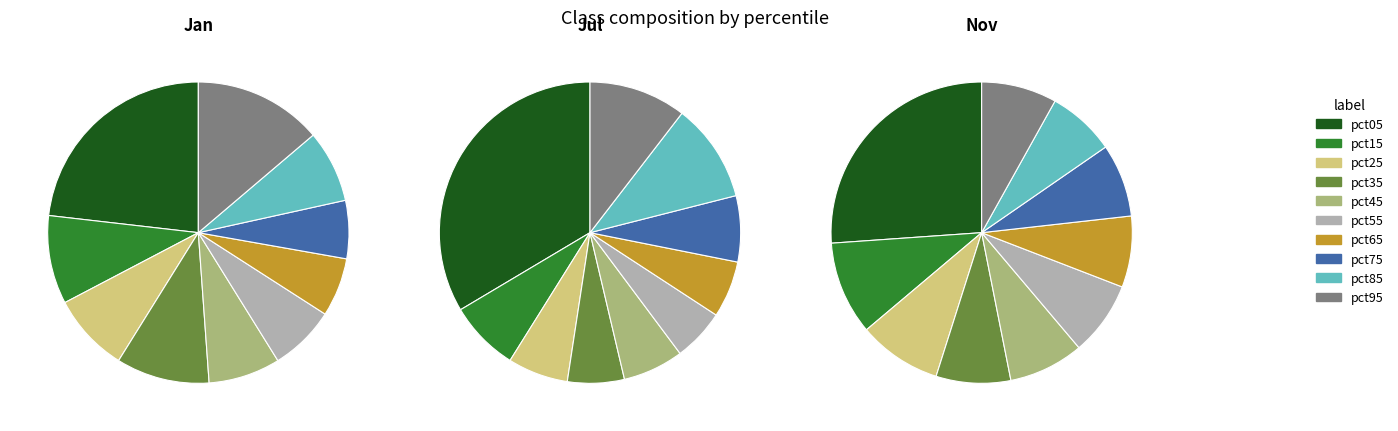

Is there a majority slice in this chart?

No